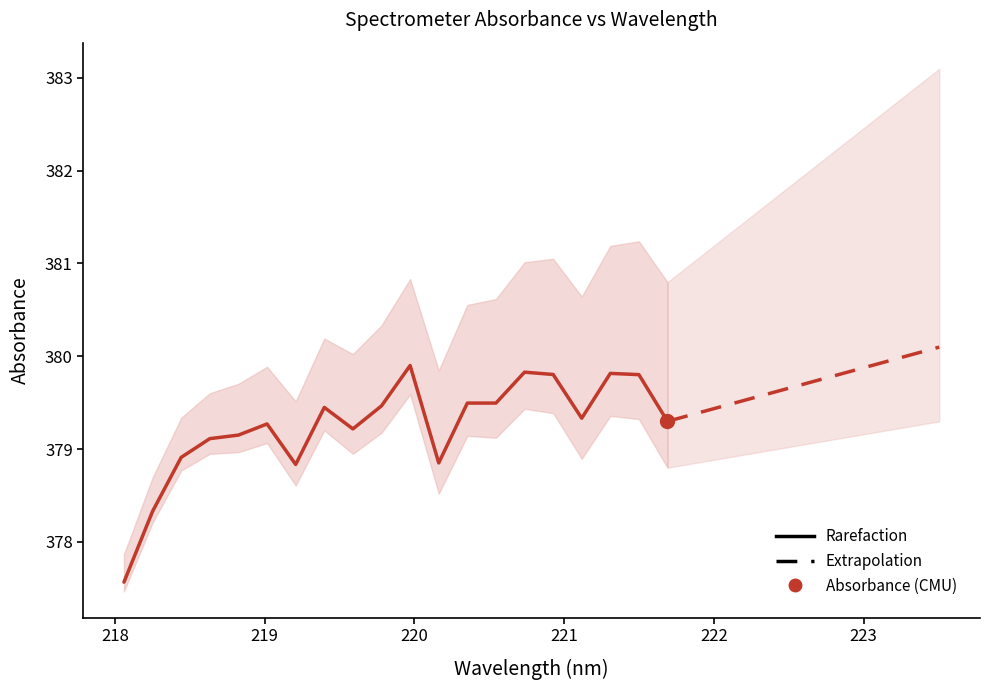

Rank the categories by value from lowest to highest.

218.0596, 218.2508, 219.2067, 220.1623, 218.442, 218.6332, 218.8244, 219.589, 219.0156, 221.6902, 221.1174, 219.3979, 219.7801, 220.3533, 220.5444, 221.4993, 220.9264, 221.3083, 220.7354, 219.9712